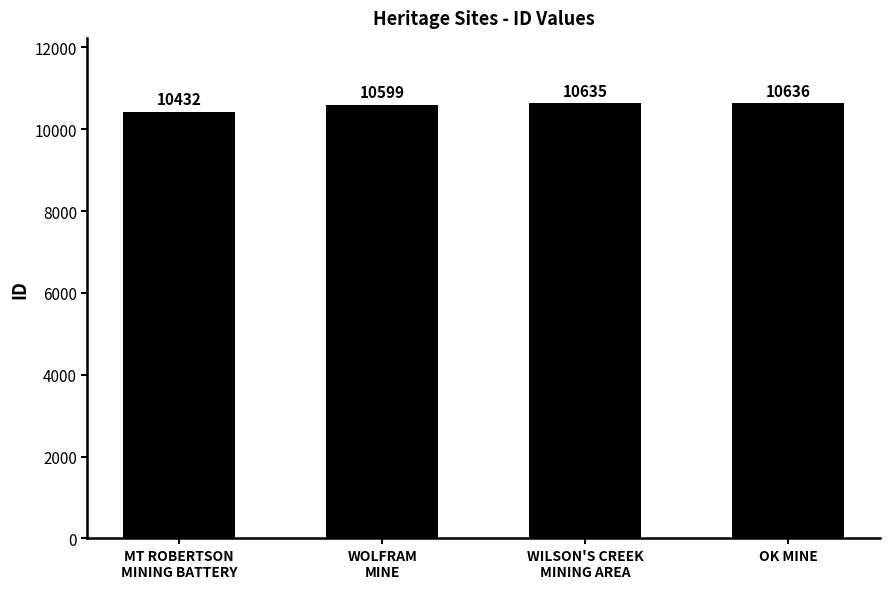

Is it true that the value at MT ROBERTSON
MINING BATTERY is 17478?

False